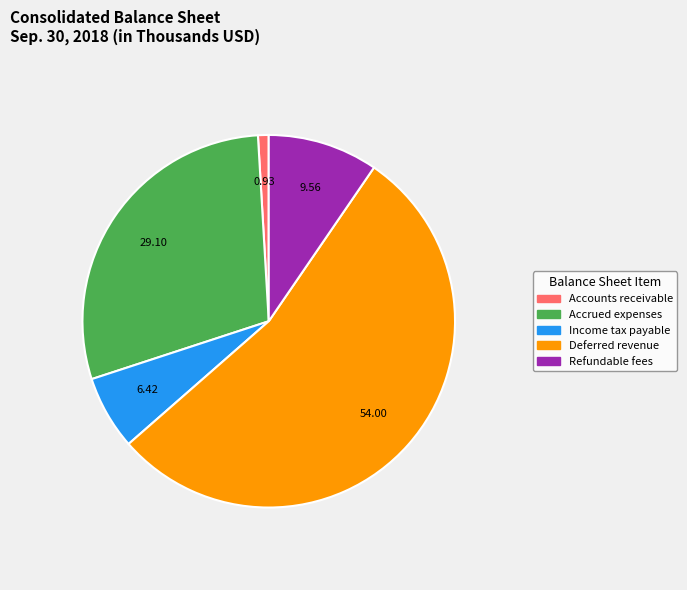

Which category has the smallest portion of the pie?

Accounts receivable